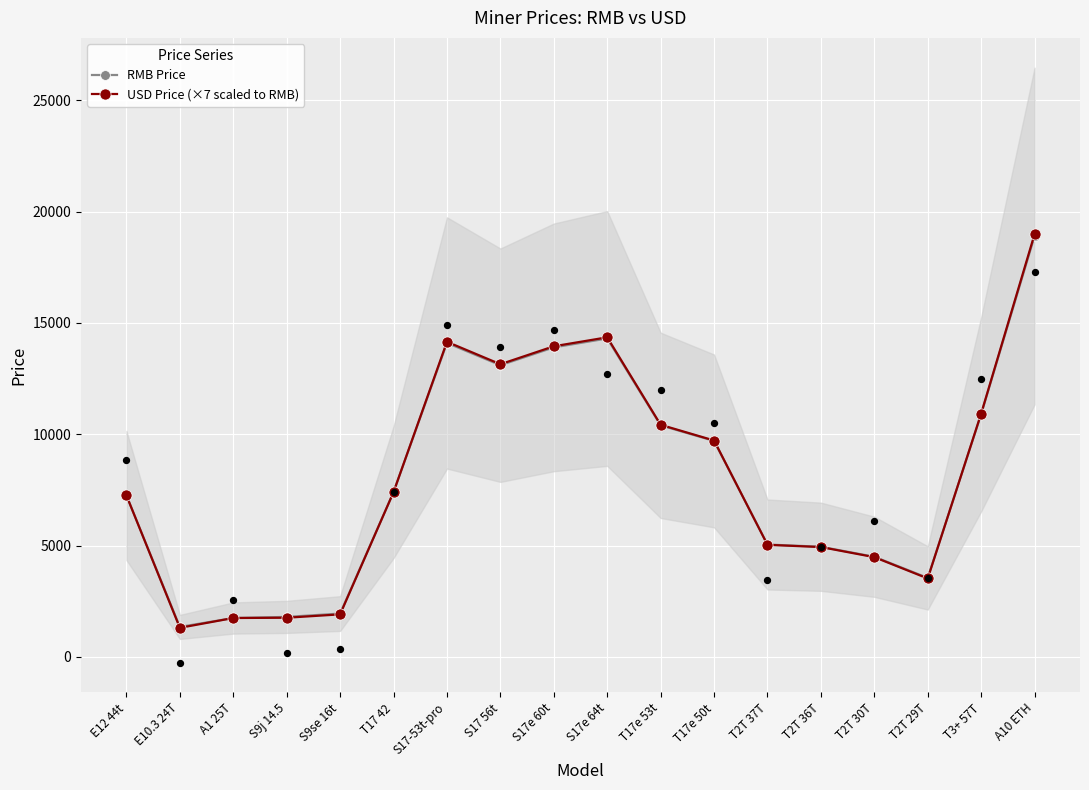

Is the value of RMB Price at E12 44t greater than the value of USD Price (×7 scaled to RMB) at T17 42?

No